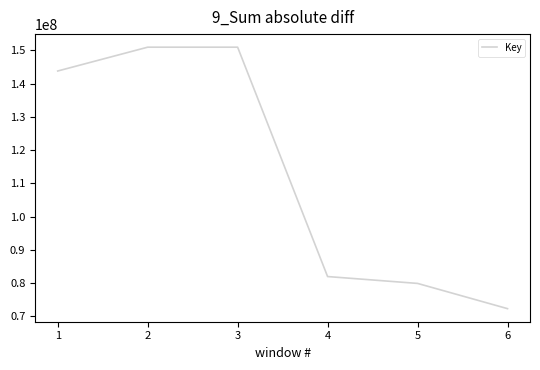

Count the number of data series in this chart.

1